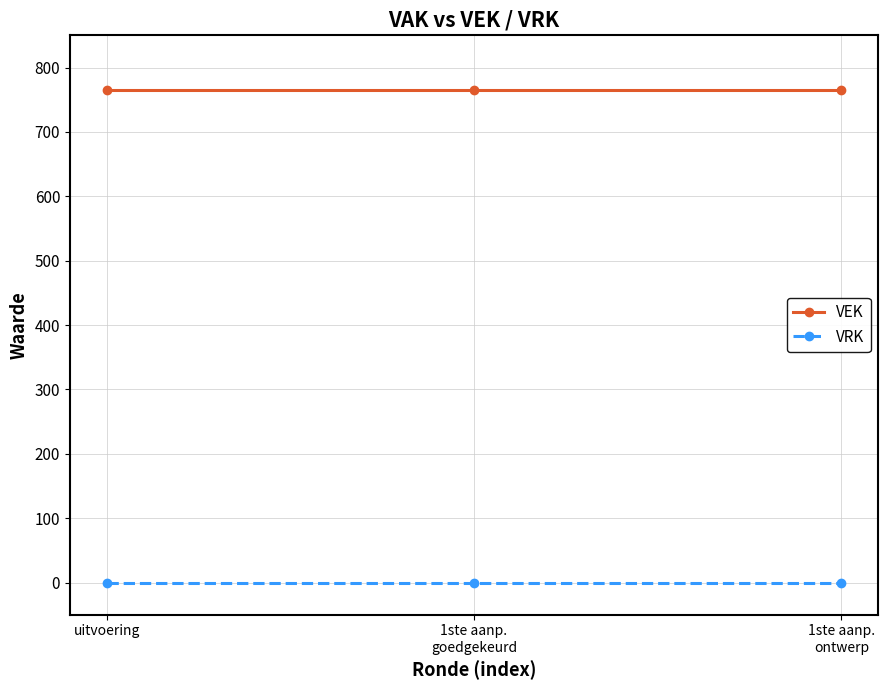

Reading left to right, list all the values displayed in this chart.

VEK: uitvoering=765	1ste aanp.
goedgekeurd=765	1ste aanp.
ontwerp=765
VRK: uitvoering=0	1ste aanp.
goedgekeurd=0	1ste aanp.
ontwerp=0